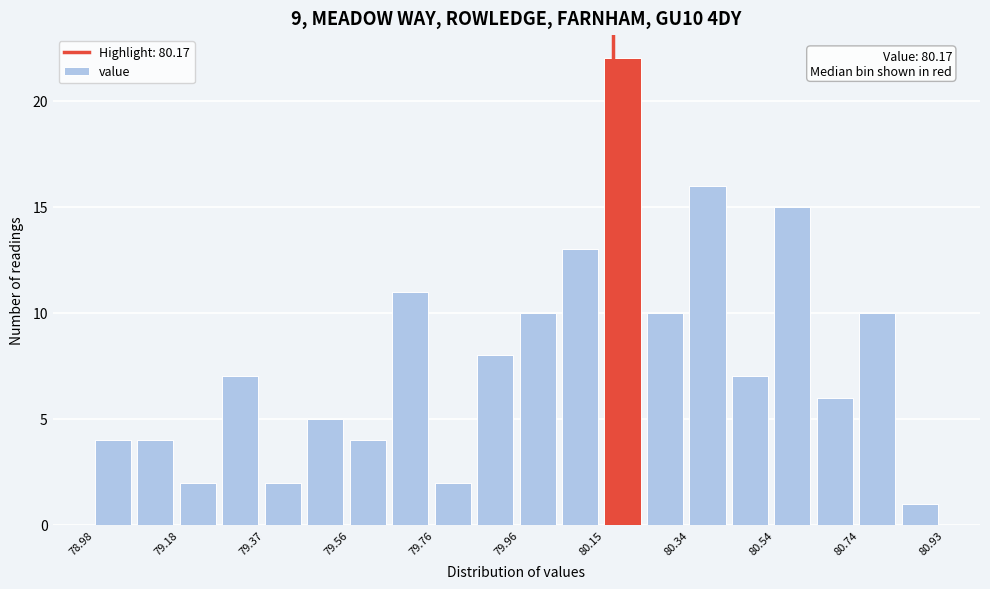

Over which range of the x-axis is the bar tallest?

80.16 to 80.24